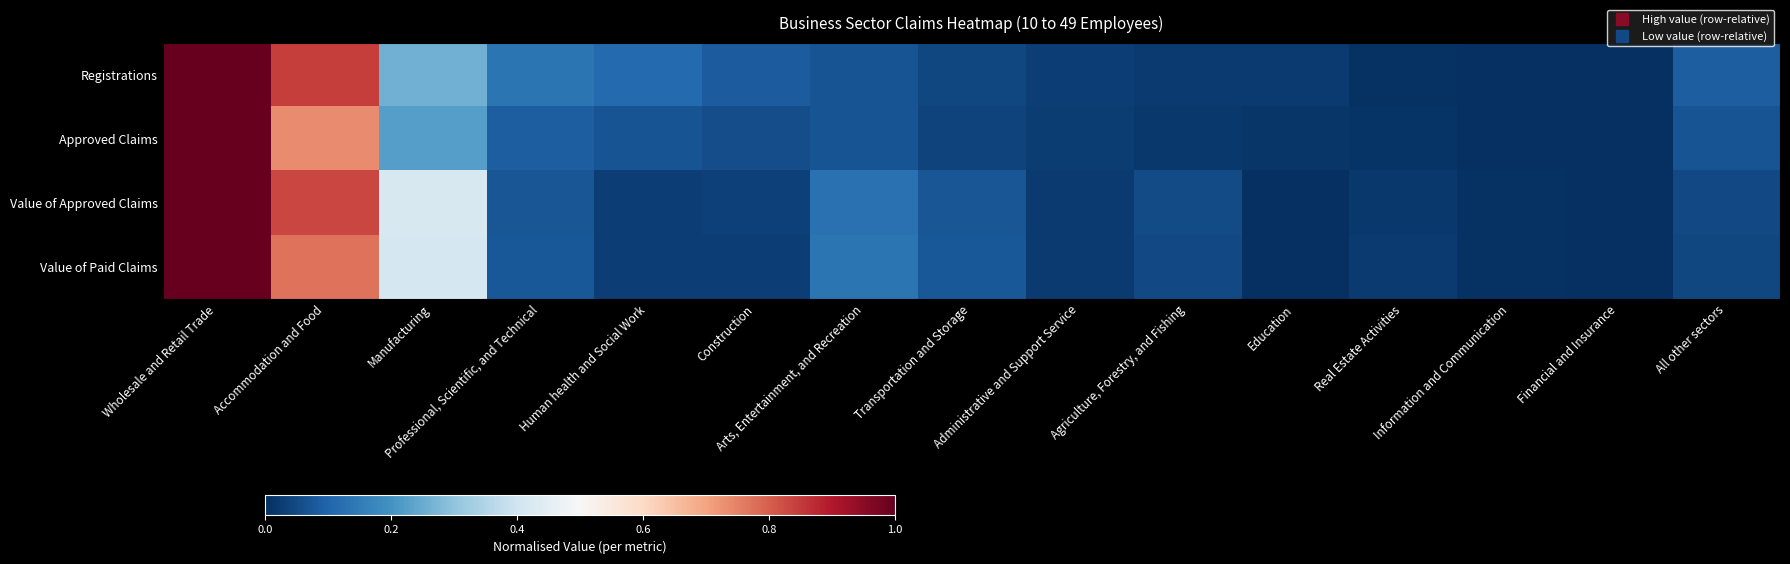

Which category has the lowest value across all series?

Financial and Insurance